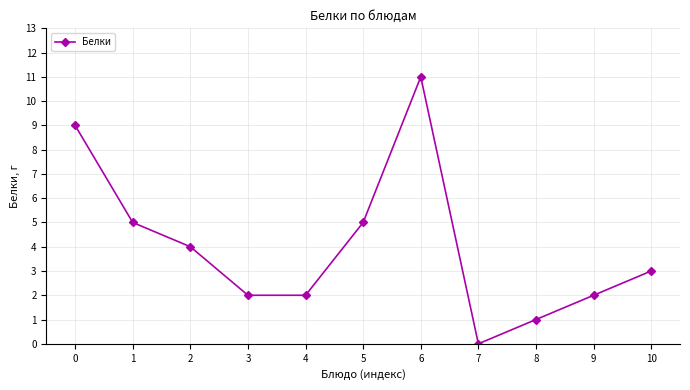

How many lines are shown in the chart?

1